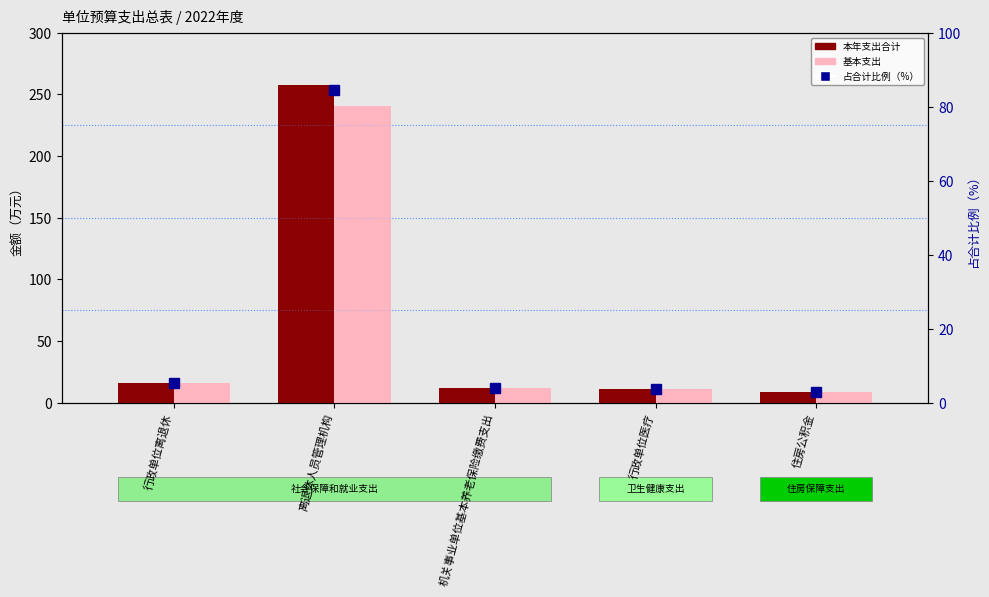

Is it true that 本年支出合计 equals 16.5 at 机关事业单位基本养老保险缴费支出?

False